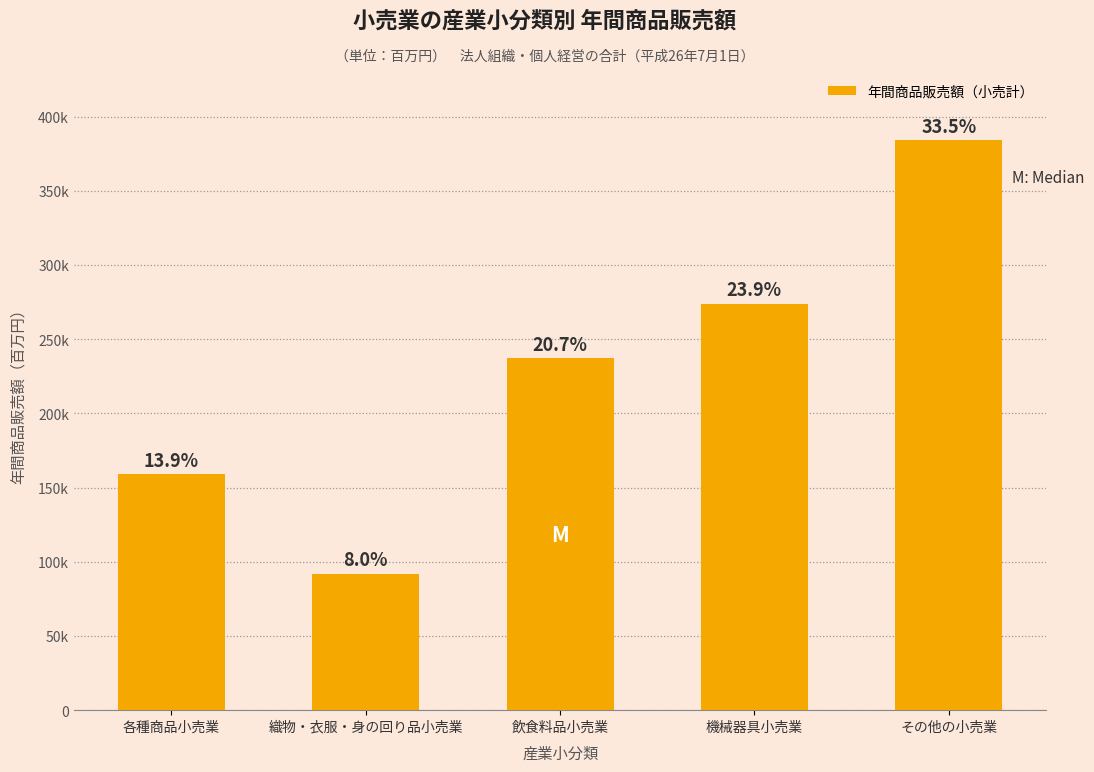

What is the label of the 5th bar from the right?

各種商品小売業